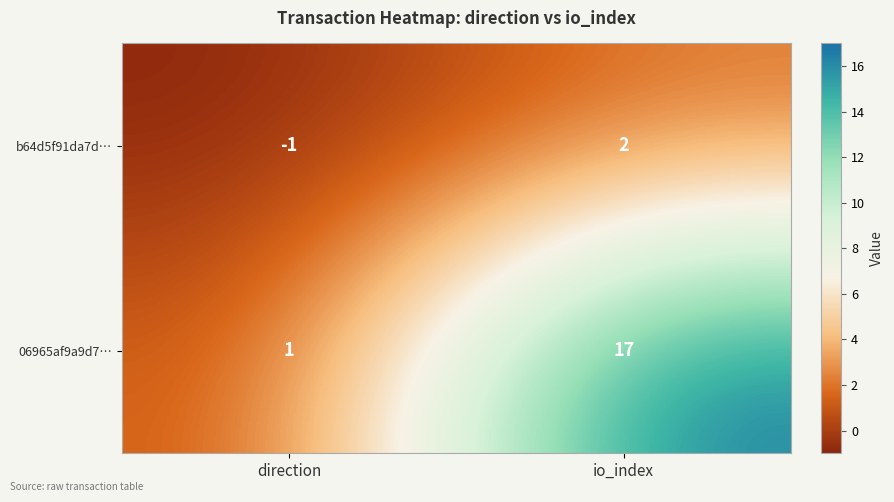

Which series has the largest range (max minus min)?

06965af9a9d7…